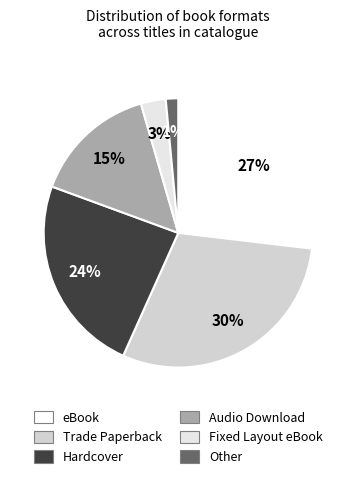

Count the number of slices in the pie.

6